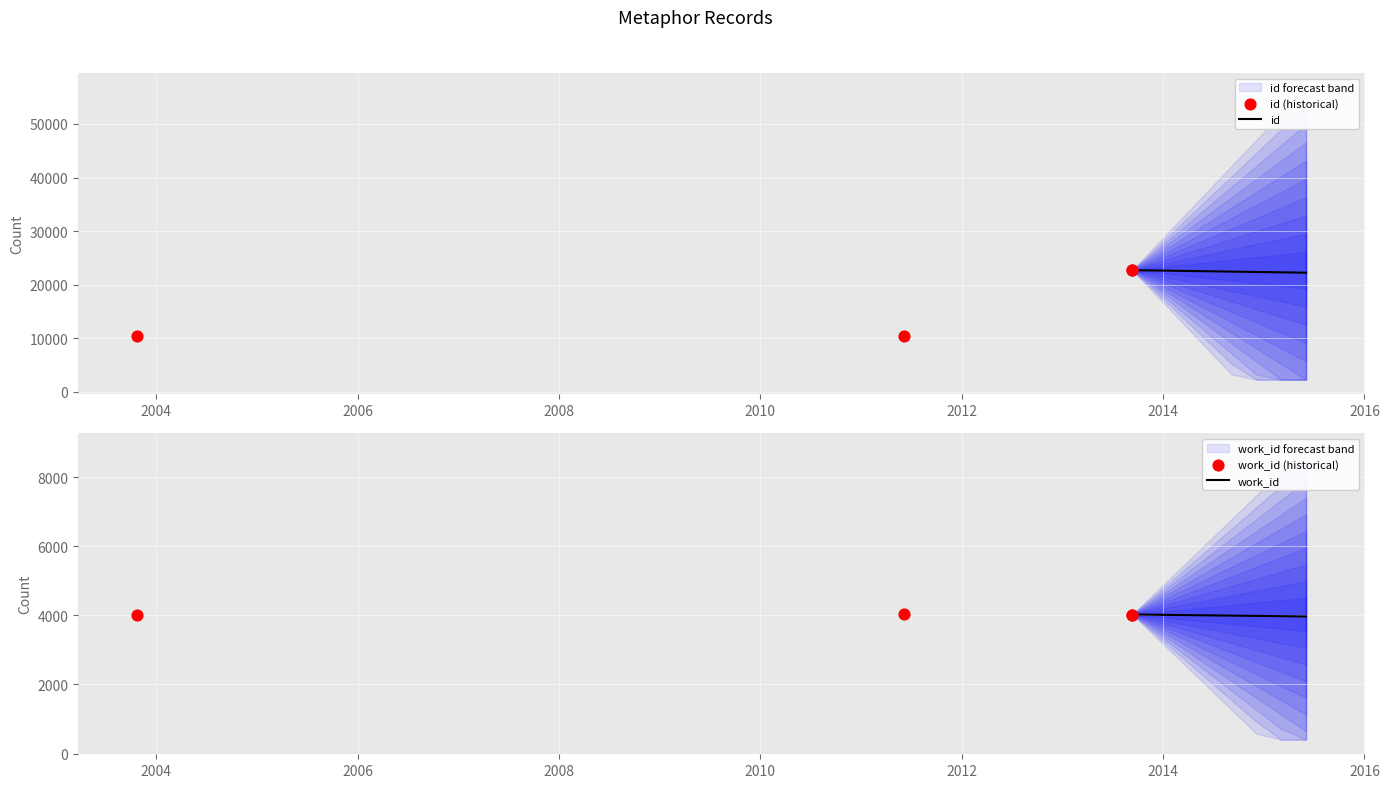

Which series reaches the maximum Y coordinate?

id